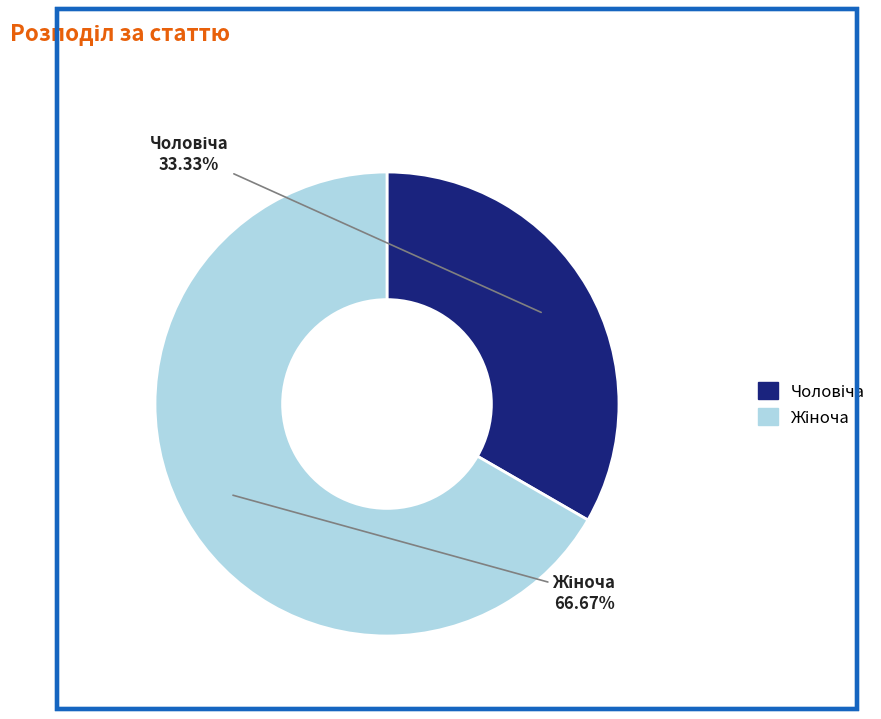

Is there a majority slice in this chart?

Yes